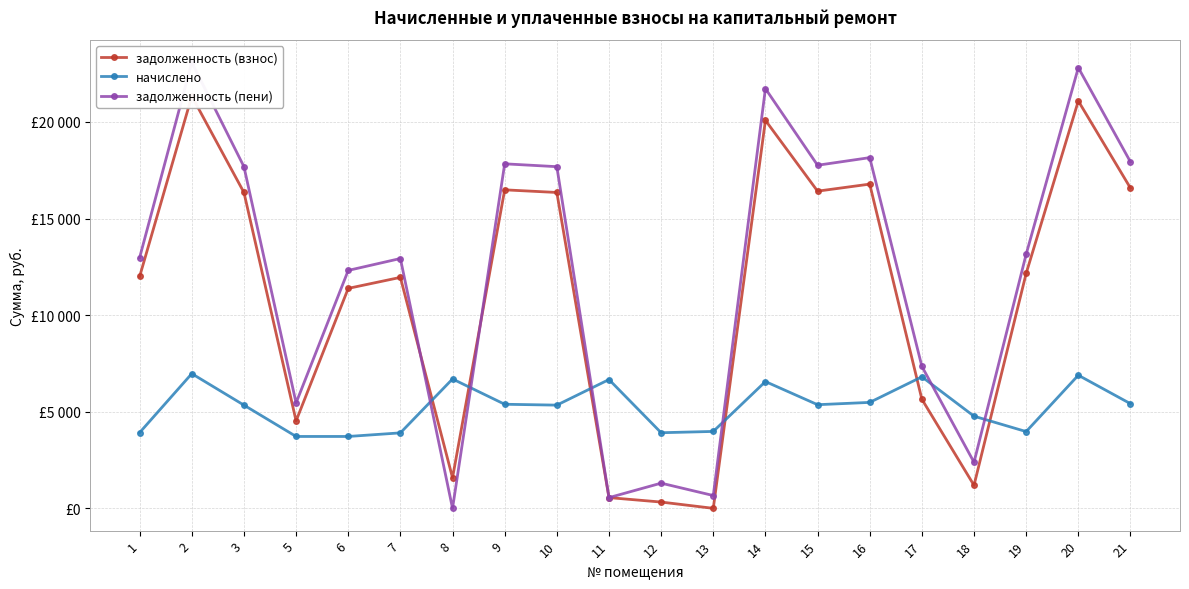

What is the difference between the maximum and minimum values in the задолженность (пени) series?

23078.3